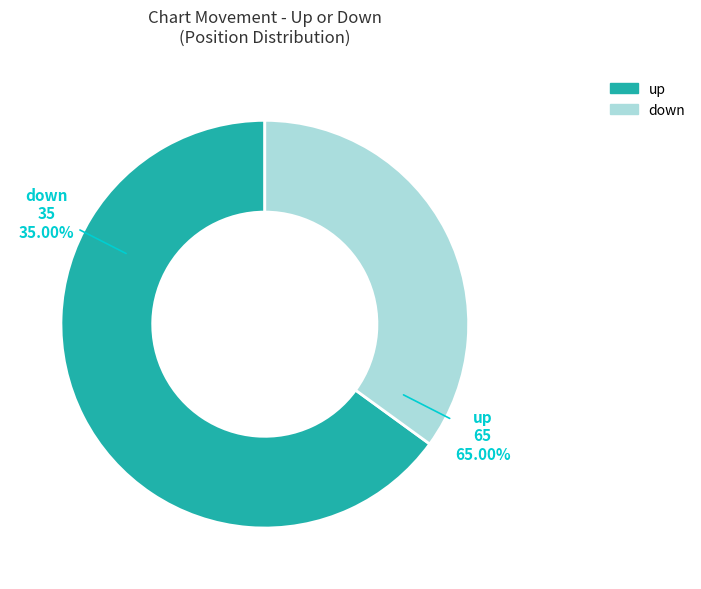

Which has a higher value, down or up?

up